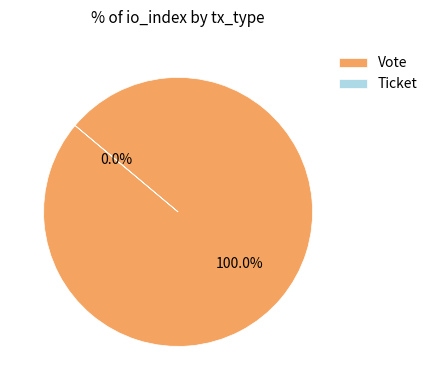

Is Vote the majority of the pie?

Yes